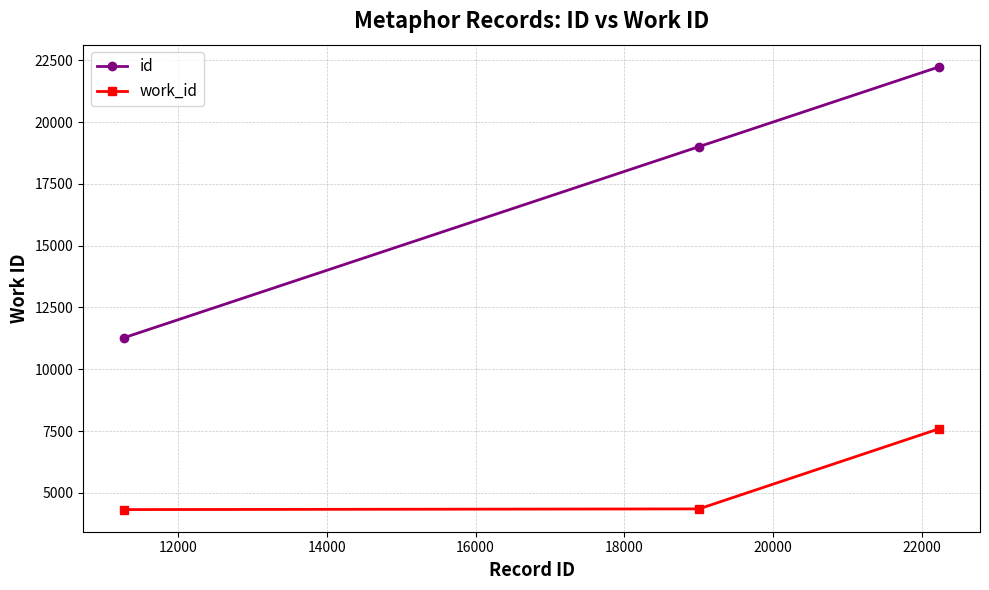

Rank the series by their average value, from lowest to highest.

work_id, id